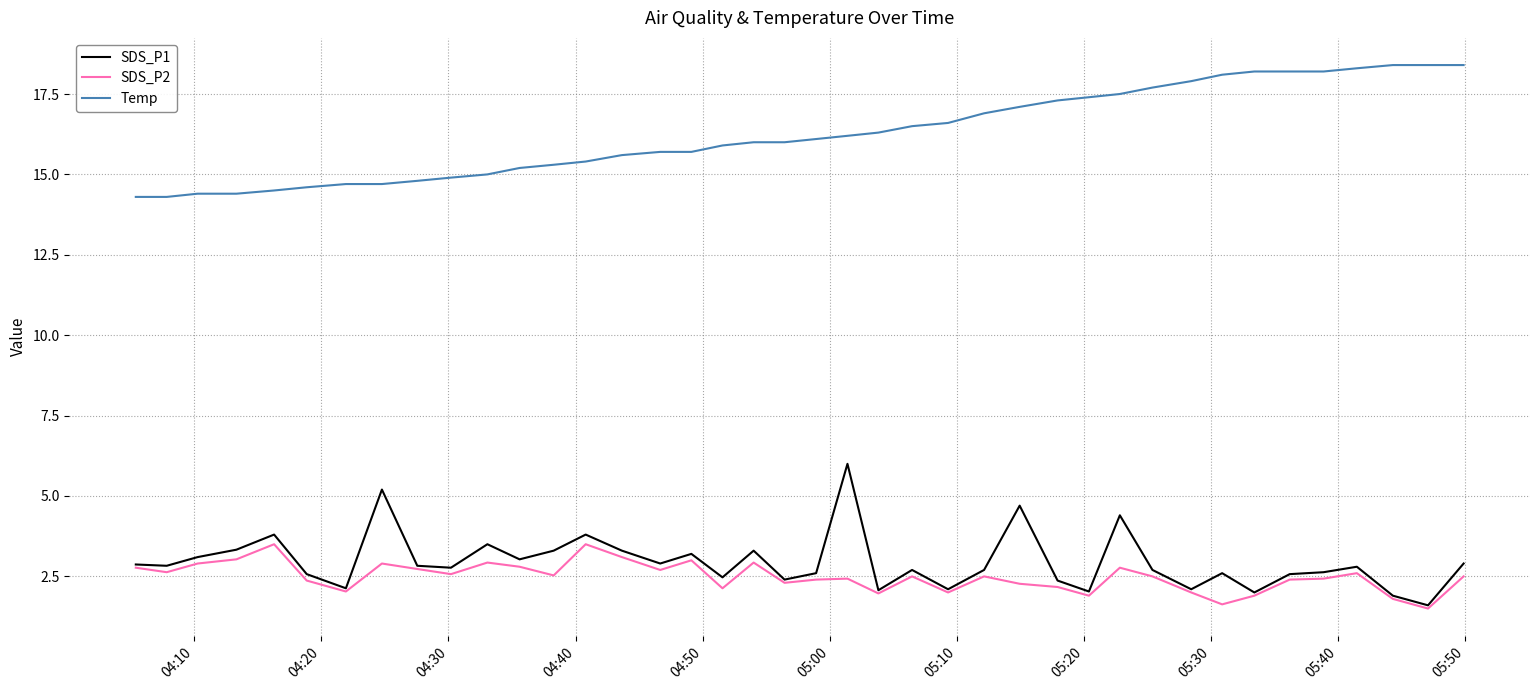

How many lines are shown in the chart?

3